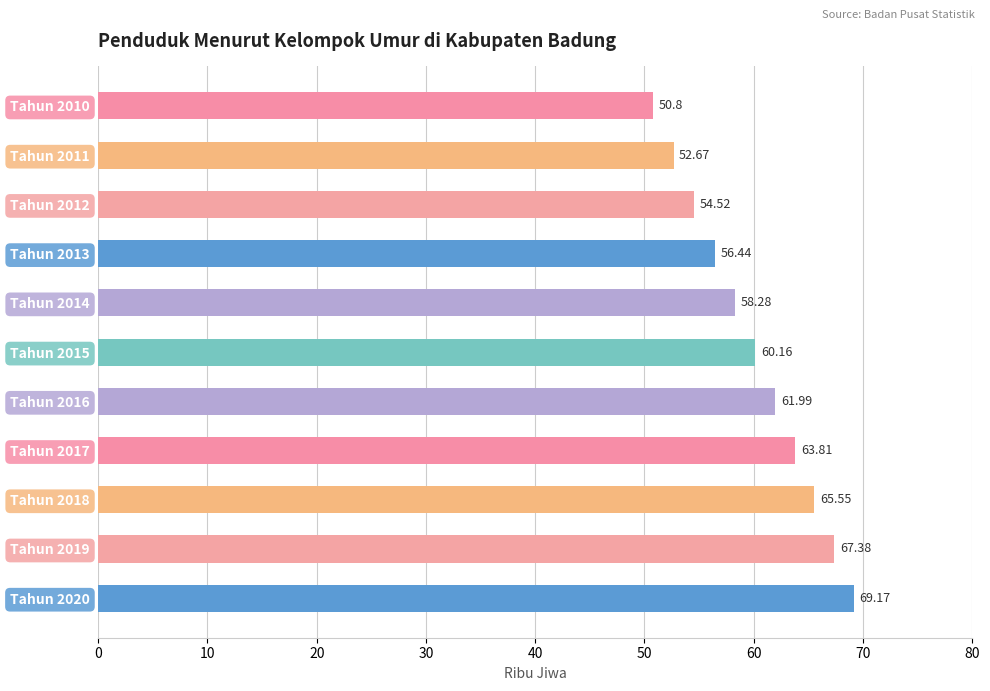

List the labels in order of value, largest first.

Tahun 2020, Tahun 2019, Tahun 2018, Tahun 2017, Tahun 2016, Tahun 2015, Tahun 2014, Tahun 2013, Tahun 2012, Tahun 2011, Tahun 2010